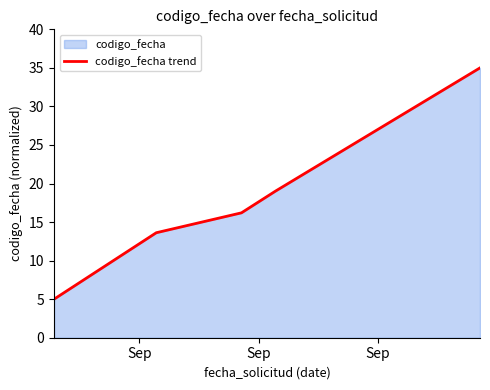

True or false: there are more than 2 points higher than both neighbors.

False